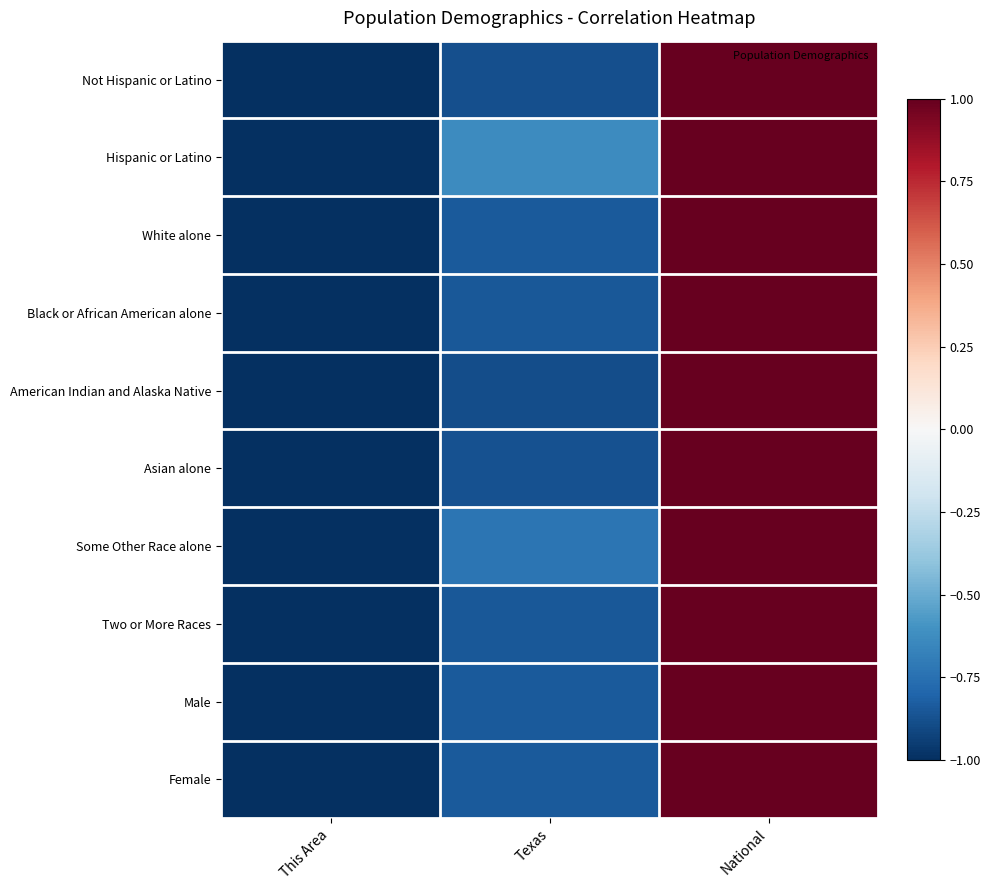

How many data points does each series have?

3